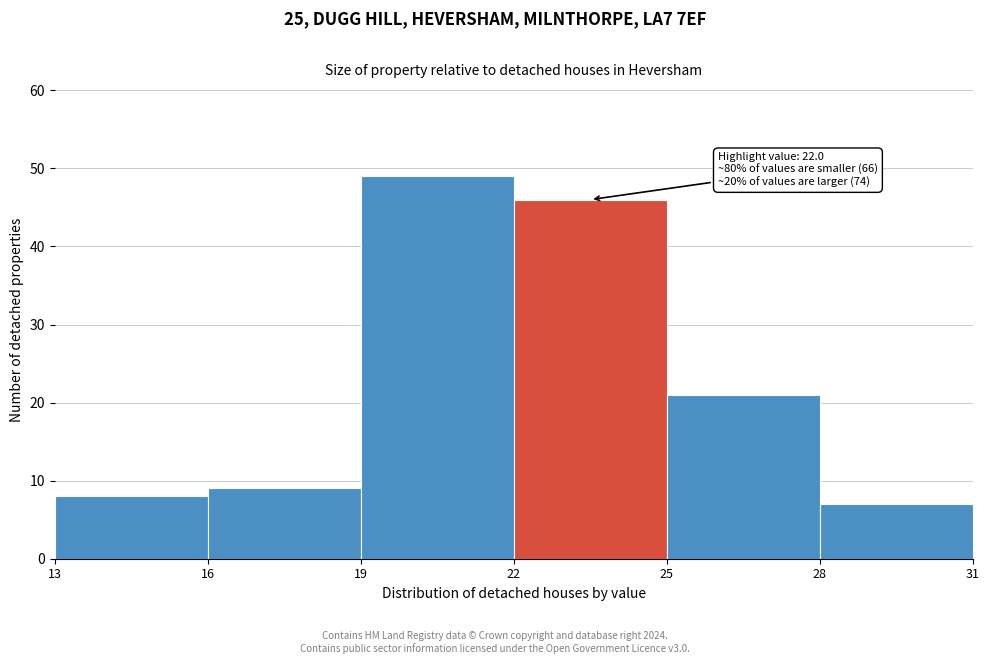

Over which range of the x-axis is the bar tallest?

19 to 22